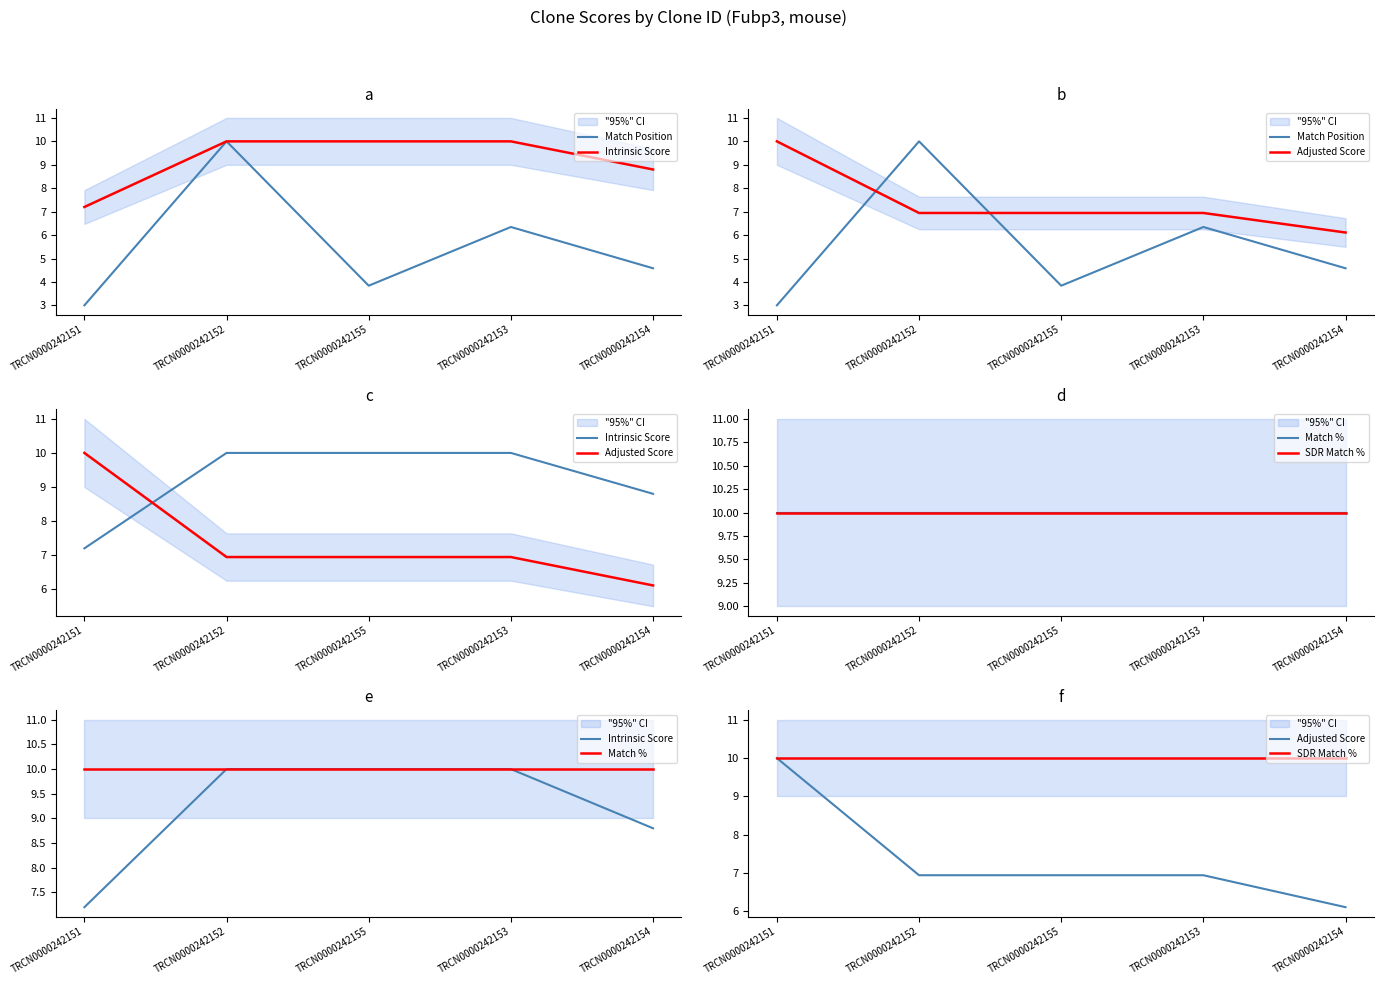

What is the difference between the maximum and minimum values in the Match Position series?

7.0